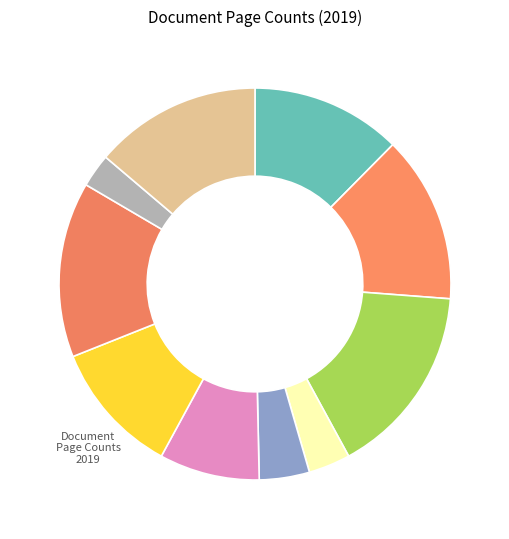

To the nearest percent, what is the difference between the largest and smallest slice percentages?

13%